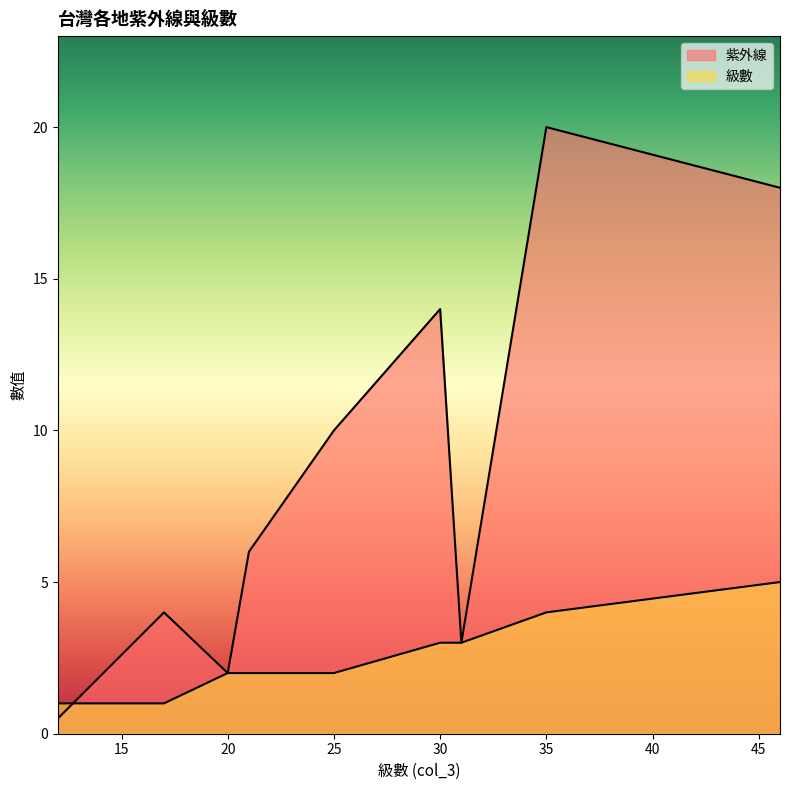

Which series has the largest total across all categories?

紫外線